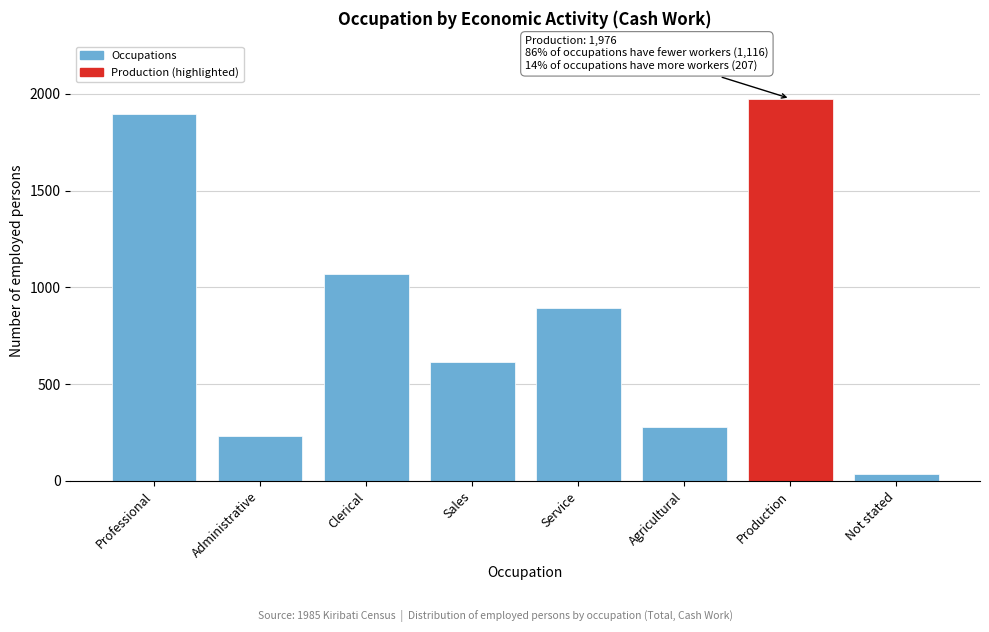

Reading left to right, transcribe all the data shown in this chart.

Professional=1895	Administrative=230	Clerical=1070	Sales=616	Service=892	Agricultural=277	Production=1976	Not stated=36